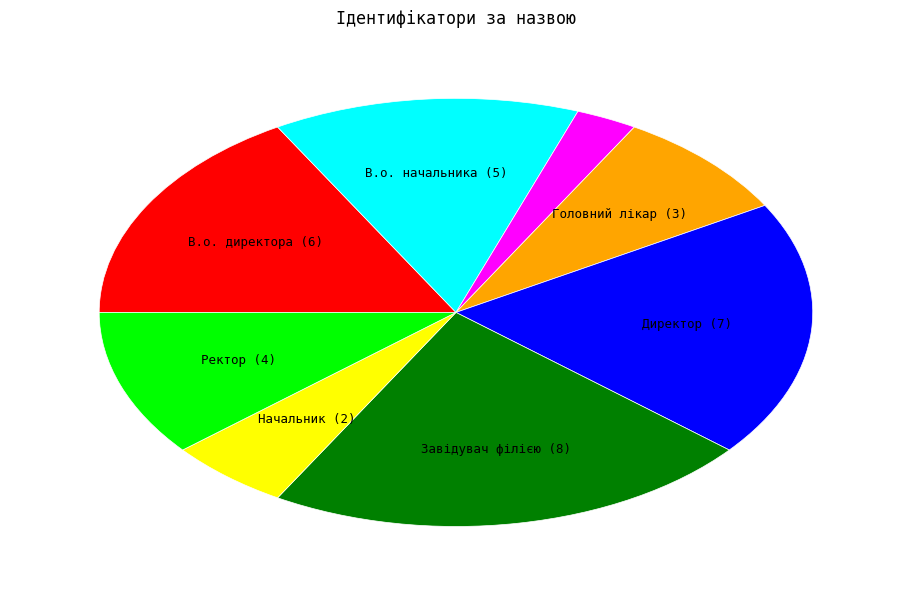

Is there any slice that represents more than half of the pie?

No